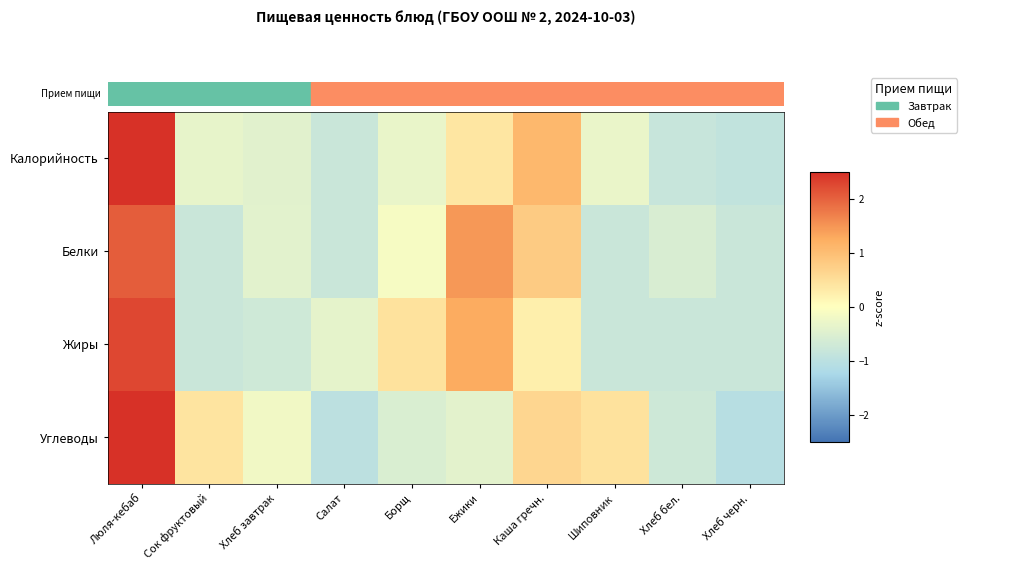

Between Сок фруктовый and Шиповник, which series saw the biggest shift?

Углеводы